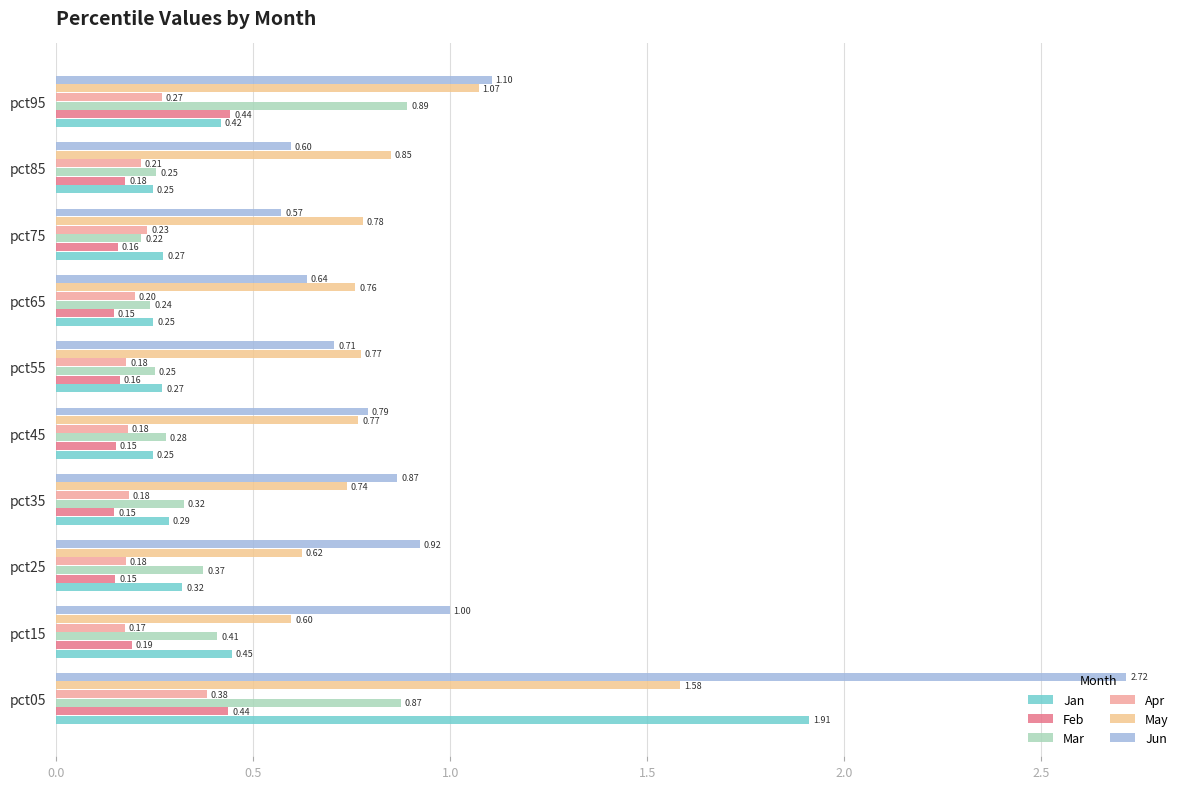

How many categories are shown in the chart?

10